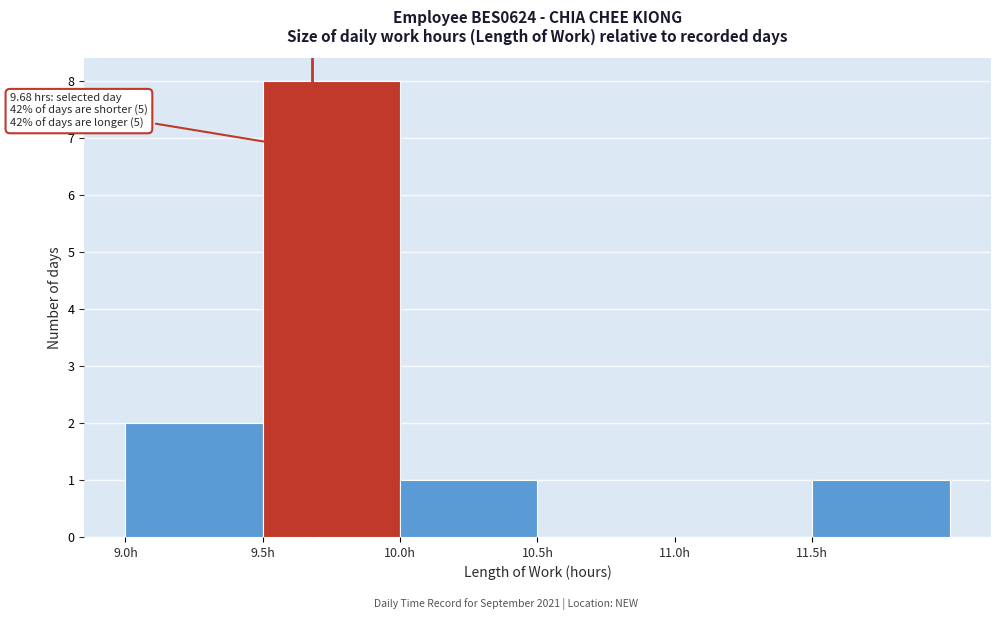

Which range on the x-axis has the tallest bar?

9.5 to 10.0